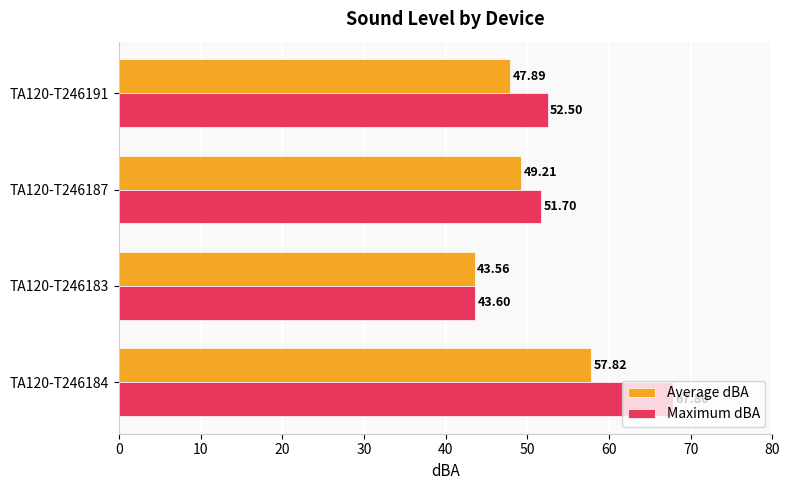

Which series changed the most between TA120-T246183 and TA120-T246191?

Maximum dBA